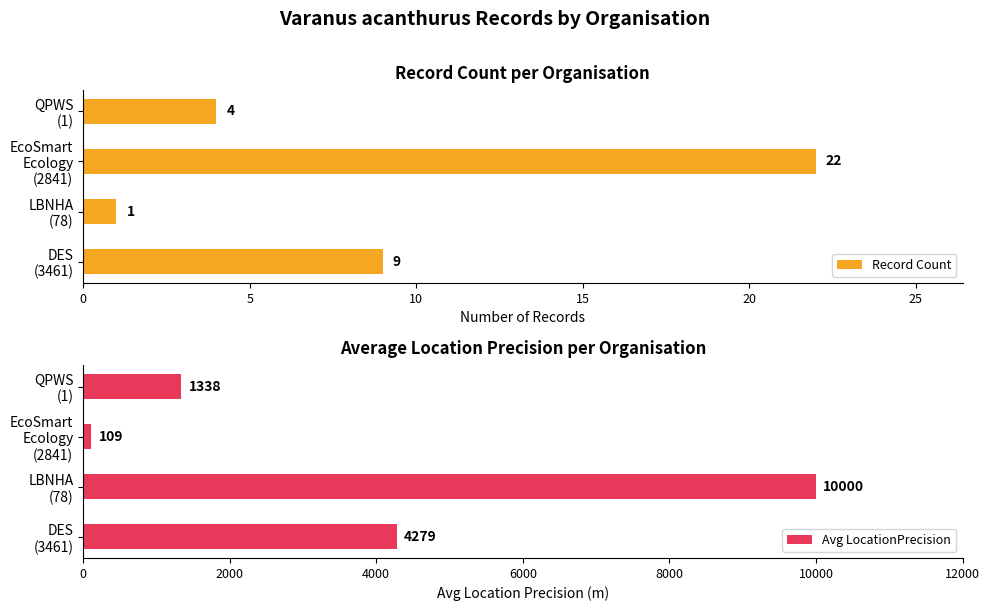

List the series in order of their overall mean, highest first.

Avg LocationPrecision, Record Count